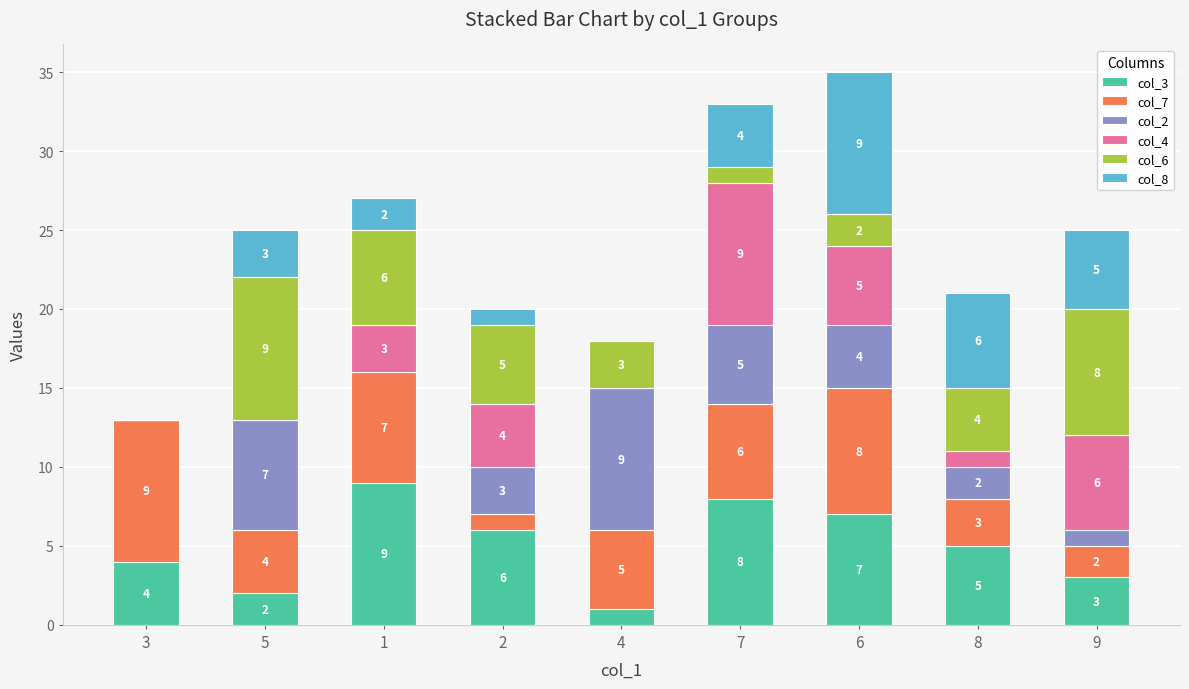

What is the highest value of the col_3 series?

9